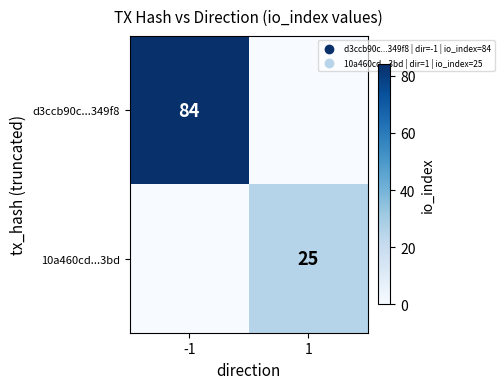

True or false: 10a460cd...3bd has a value of 14 at 1.

False